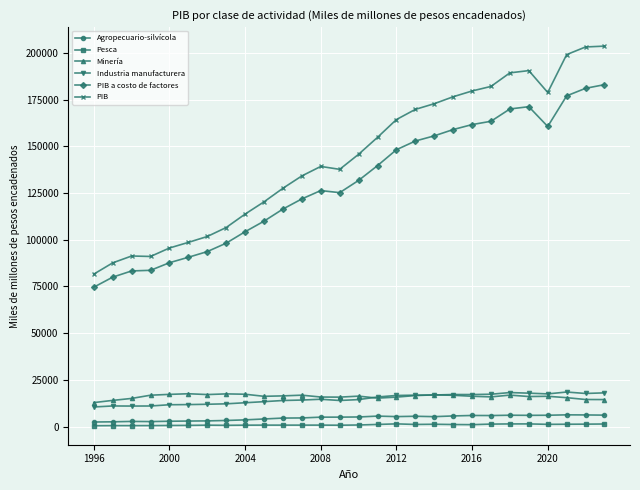

What is the maximum value shown in the chart?

203750.0